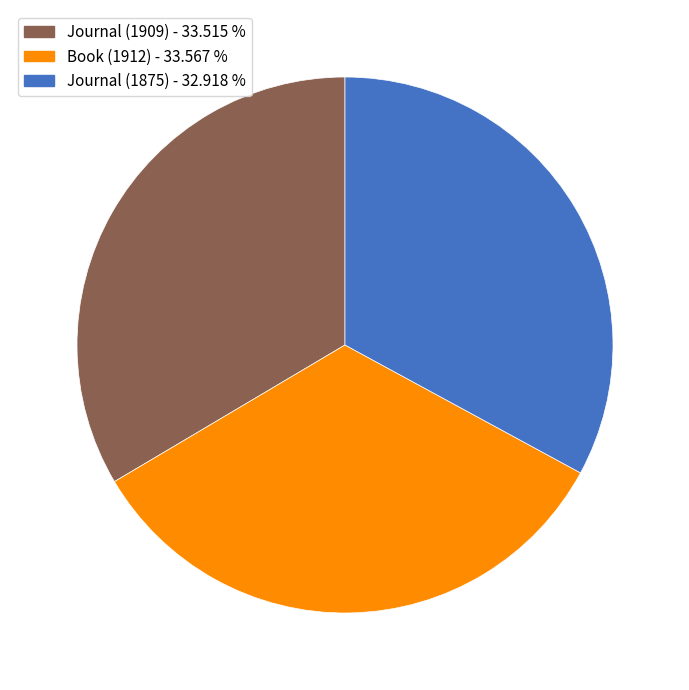

Is there any slice that represents more than half of the pie?

No